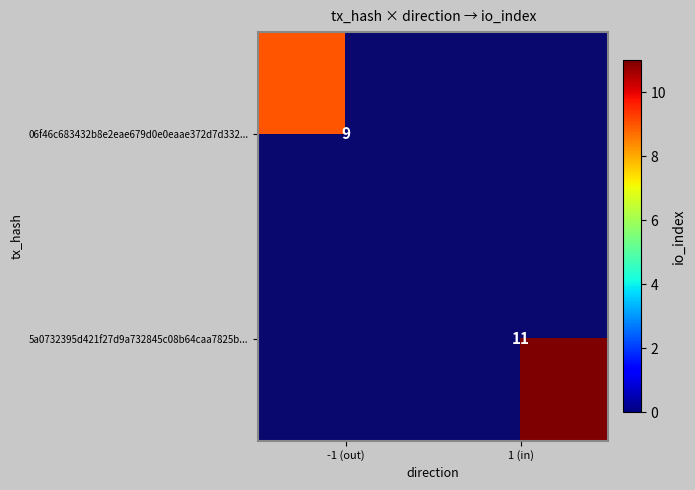

What is the minimum value shown in the chart?

9.0